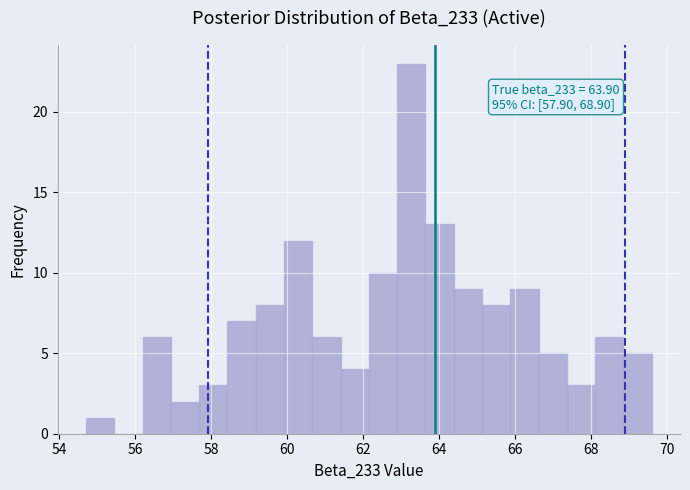

Read against the x-axis, roughly where is the centre of the tallest bar?

63.2